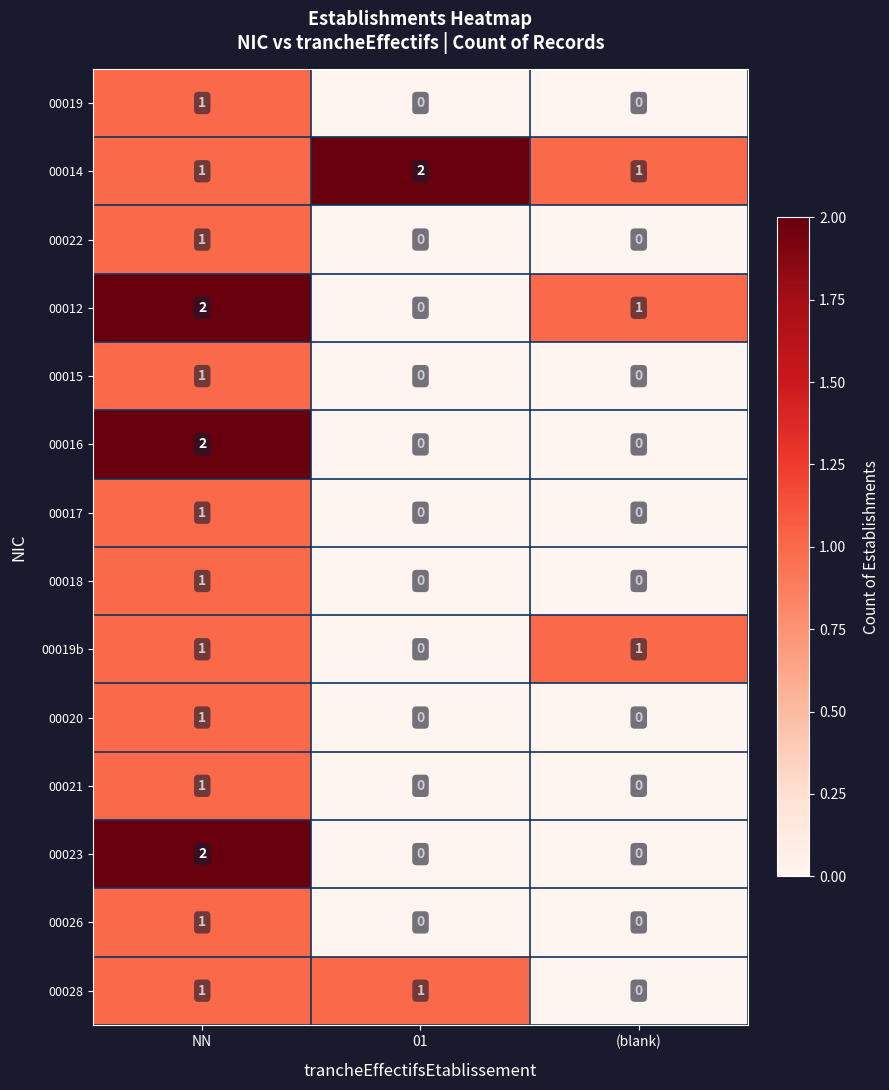

What is the total value across all series at NN?

17